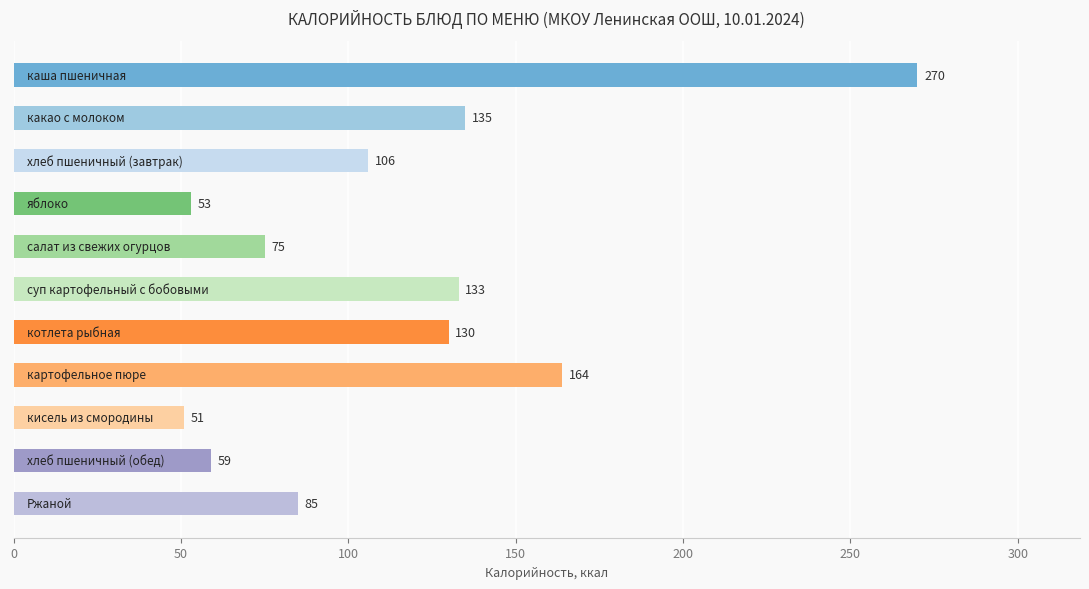

What is the smallest value displayed?

51